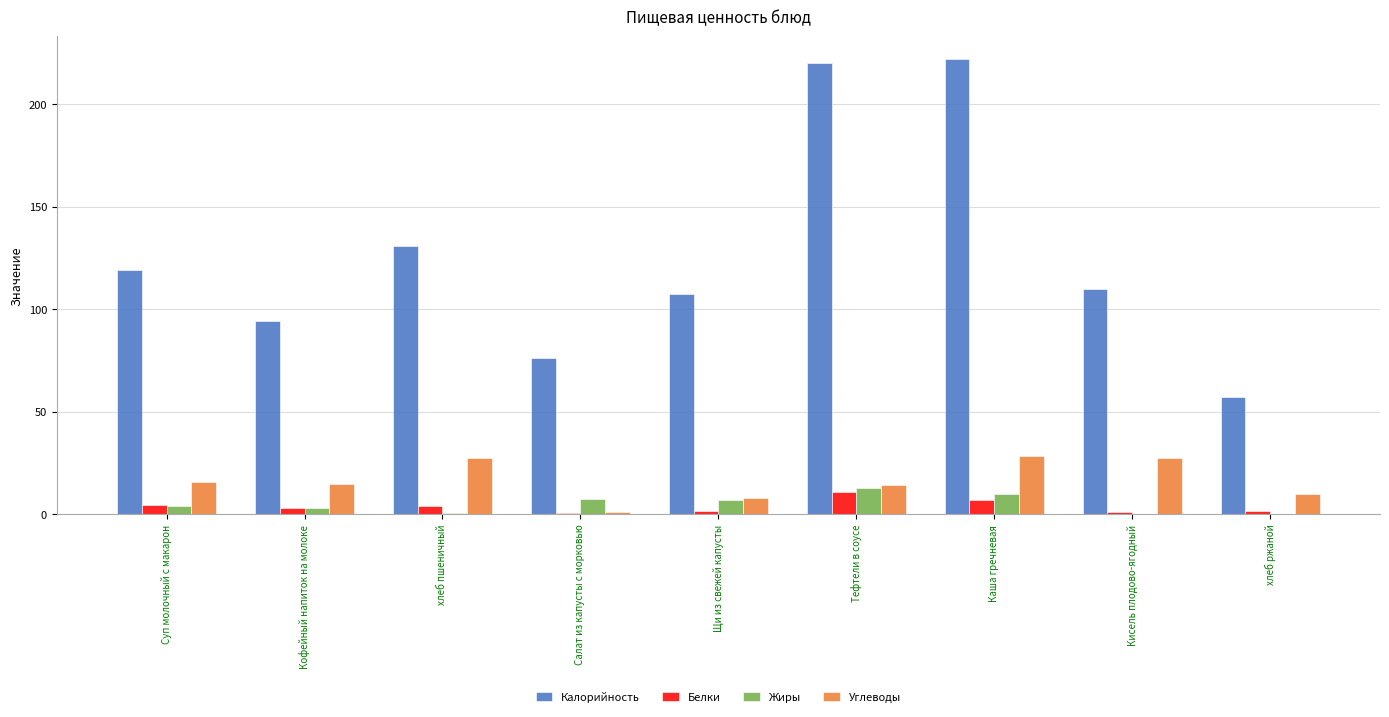

What is the maximum value shown in the chart?

222.0